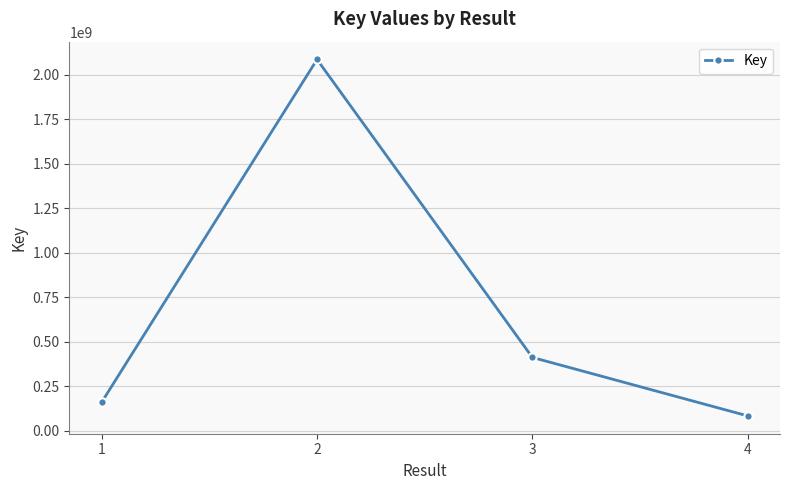

Which has a higher value, 3 or 2?

2